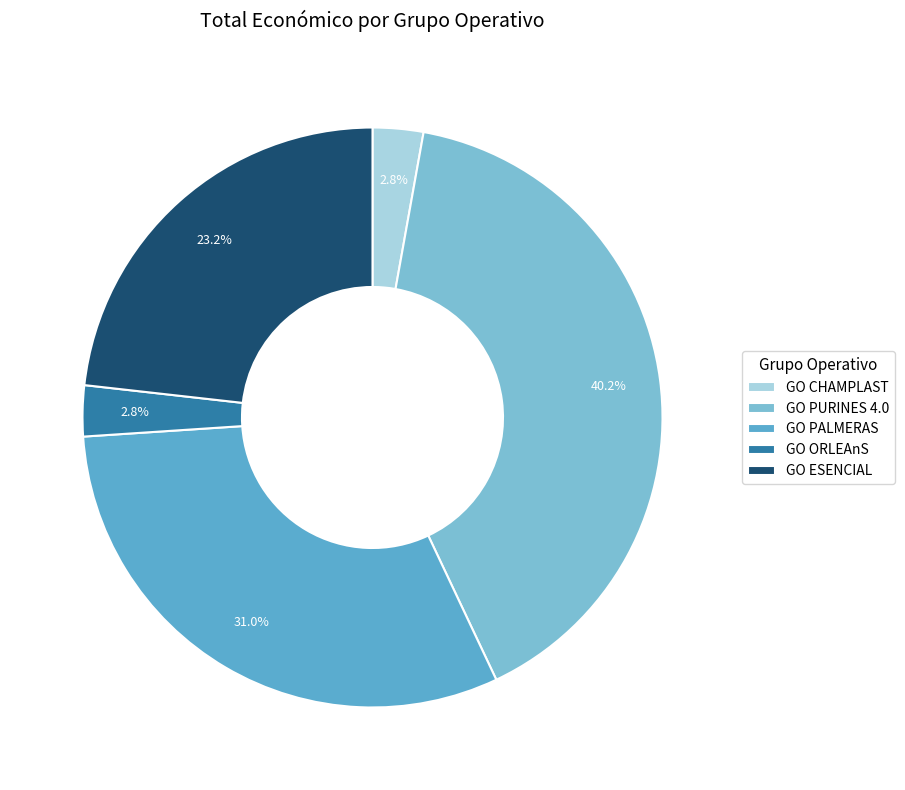

What percentage is the GO PURINES 4.0 slice, to the nearest percent?

40%